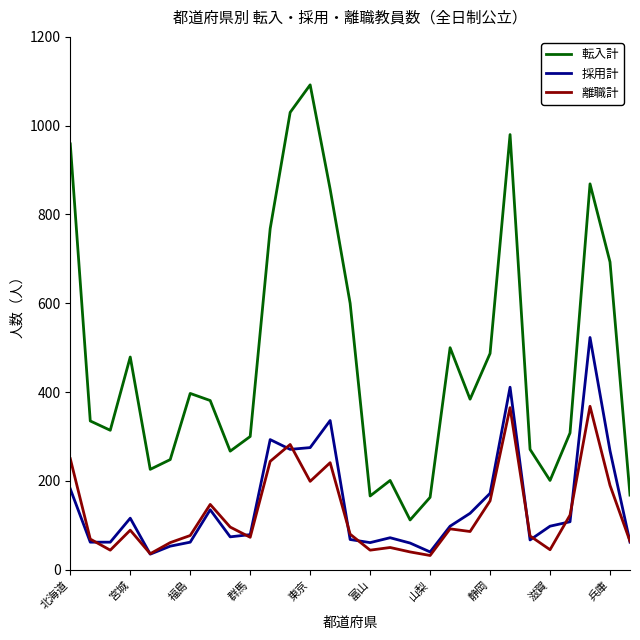

True or false: 転入計 and 採用計 intersect in this chart.

False